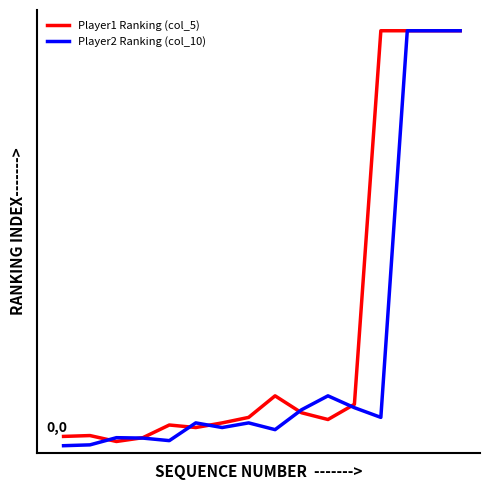

Does the chart display data point markers on the line(s)?

No